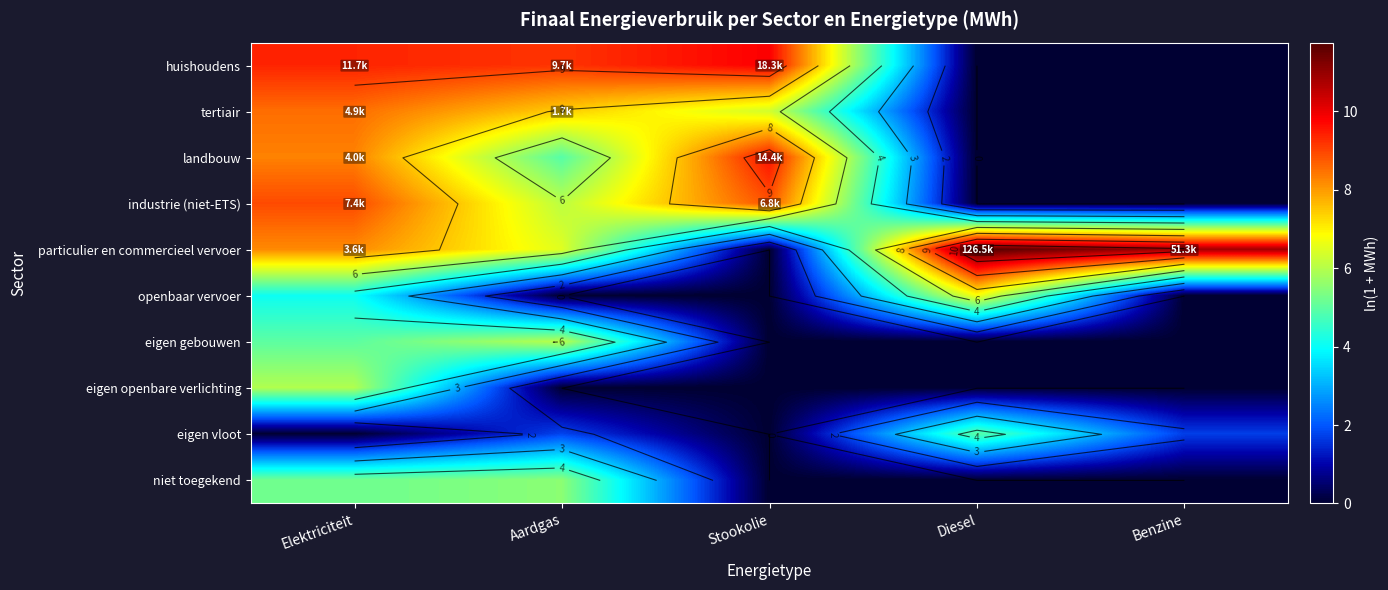

Between Stookolie and Elektriciteit, which is larger?

Stookolie